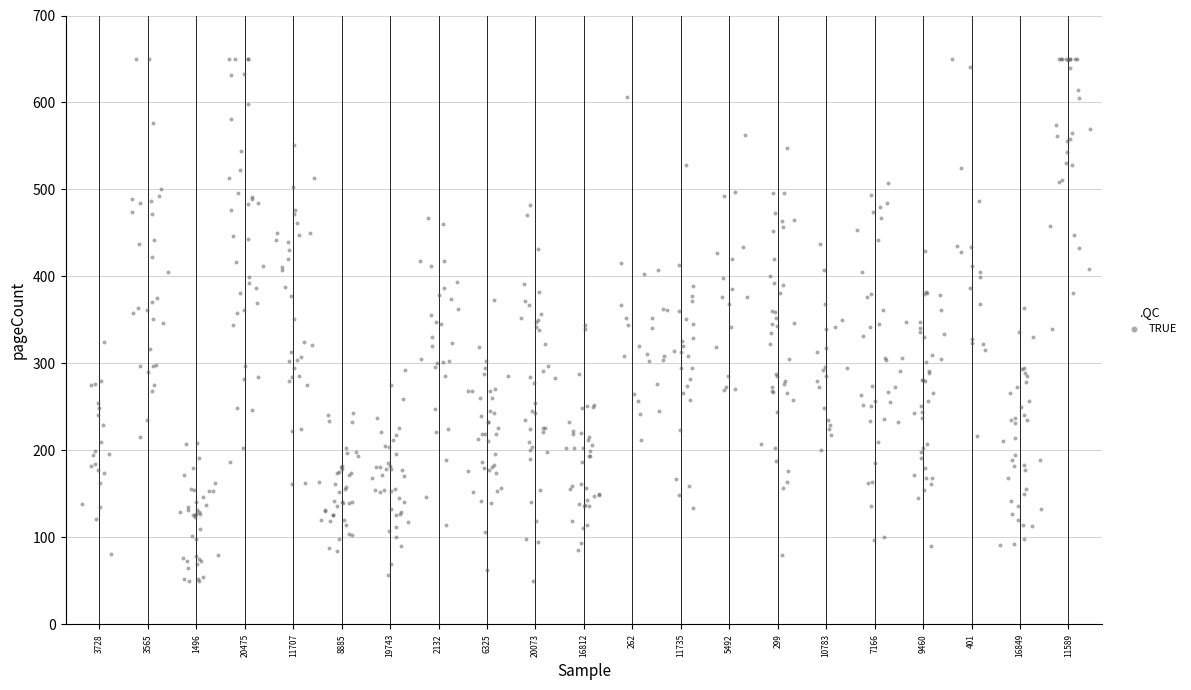

What is the range of Y values (max minus min)?

600.0